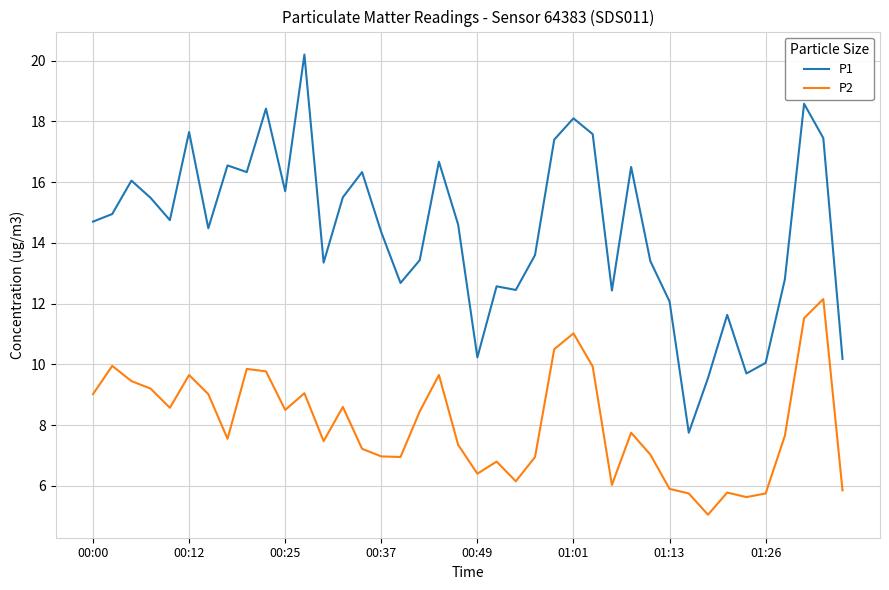

True or false: P1 and P2 intersect in this chart.

False